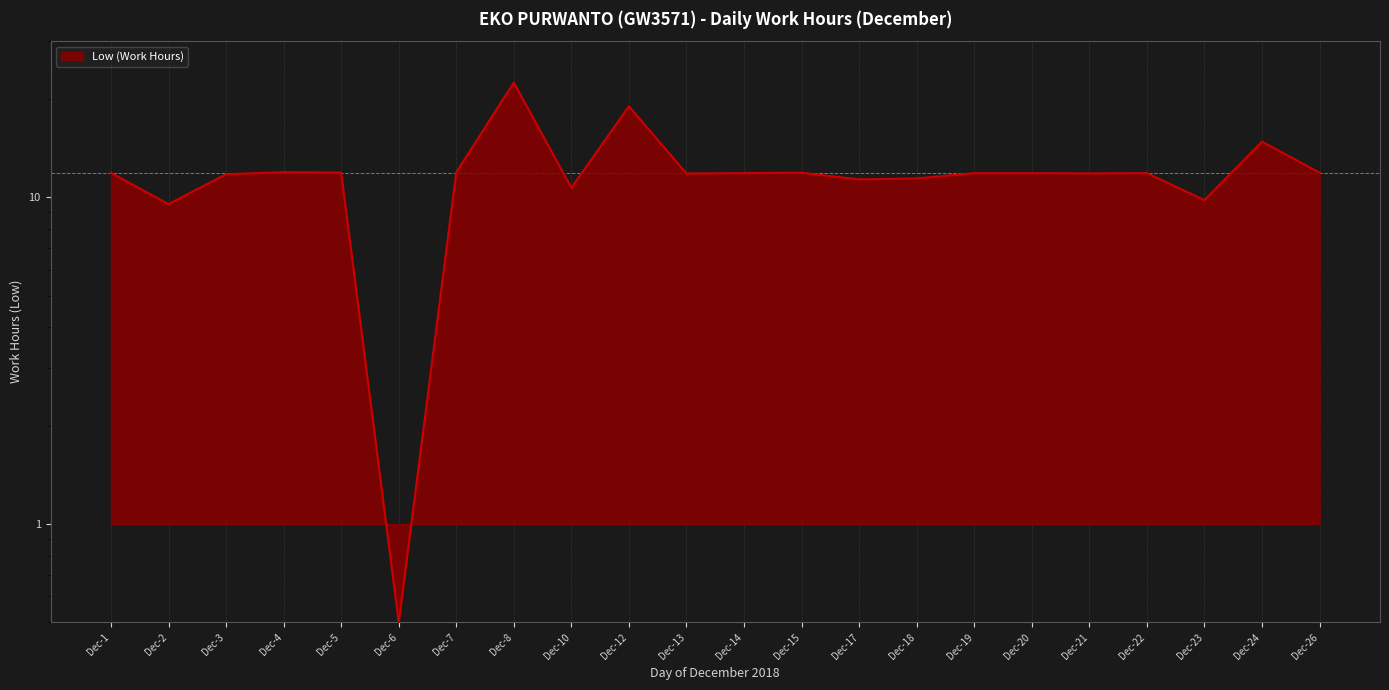

Which has a higher value, Dec-14 or Dec-10?

Dec-14